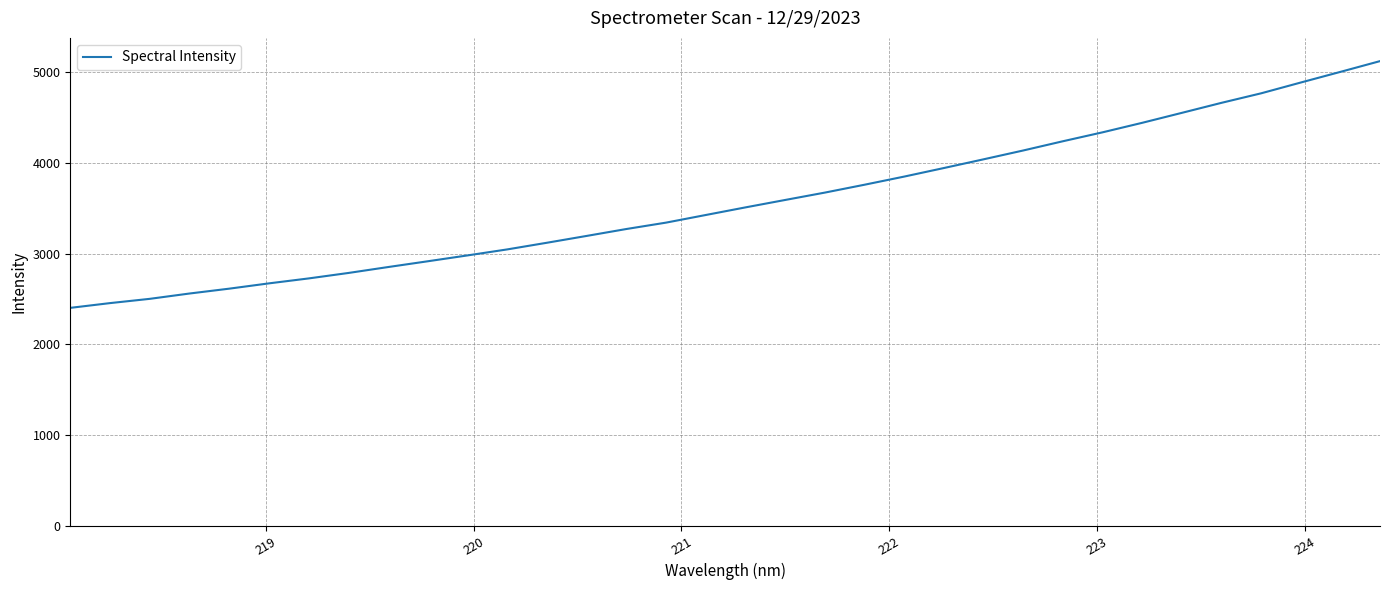

What is the difference between the maximum and minimum values?

2719.5